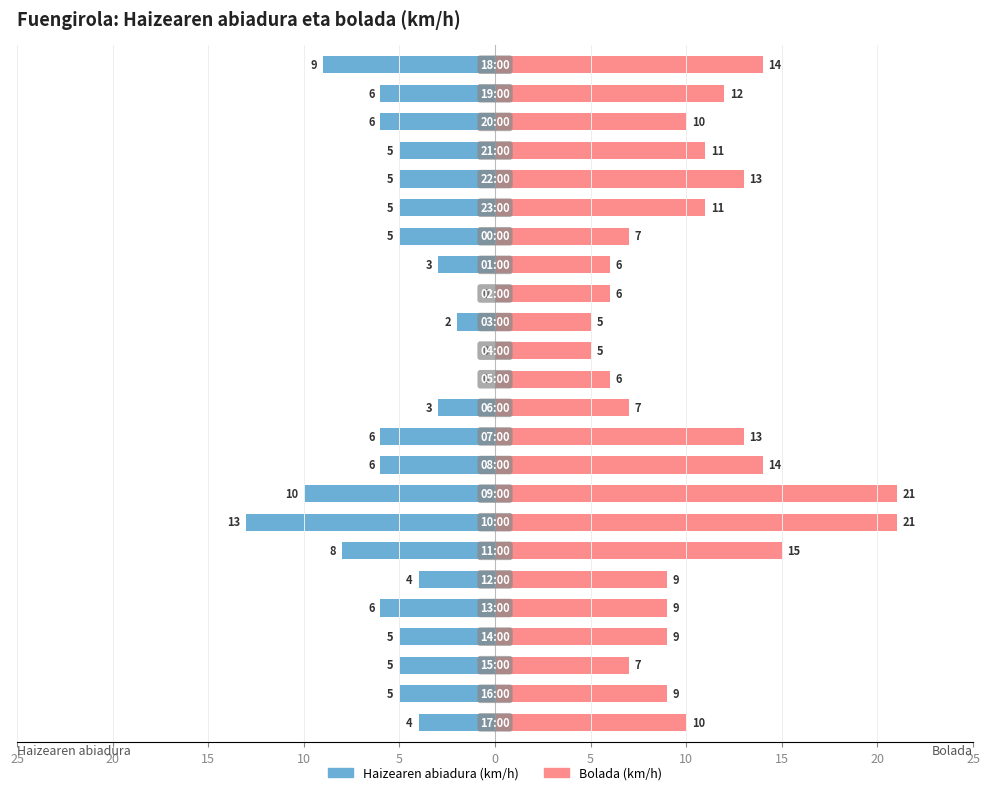

Which series has the largest total across all categories?

Bolada (km/h)